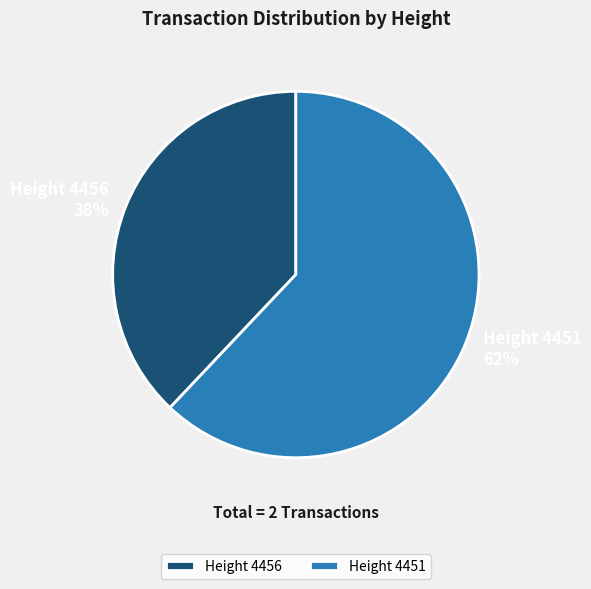

Is the sum of Height 4451 and Height 4456 greater than half?

Yes